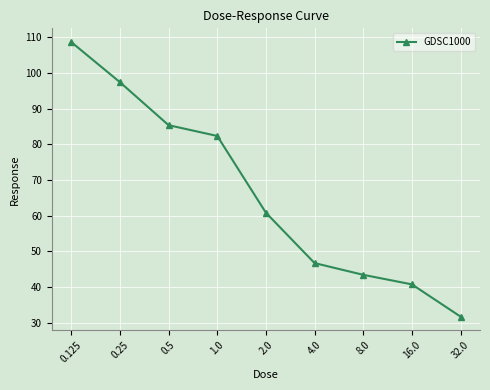

Approximately how many times larger is the value at 2.0 compared to 4.0?

1.3